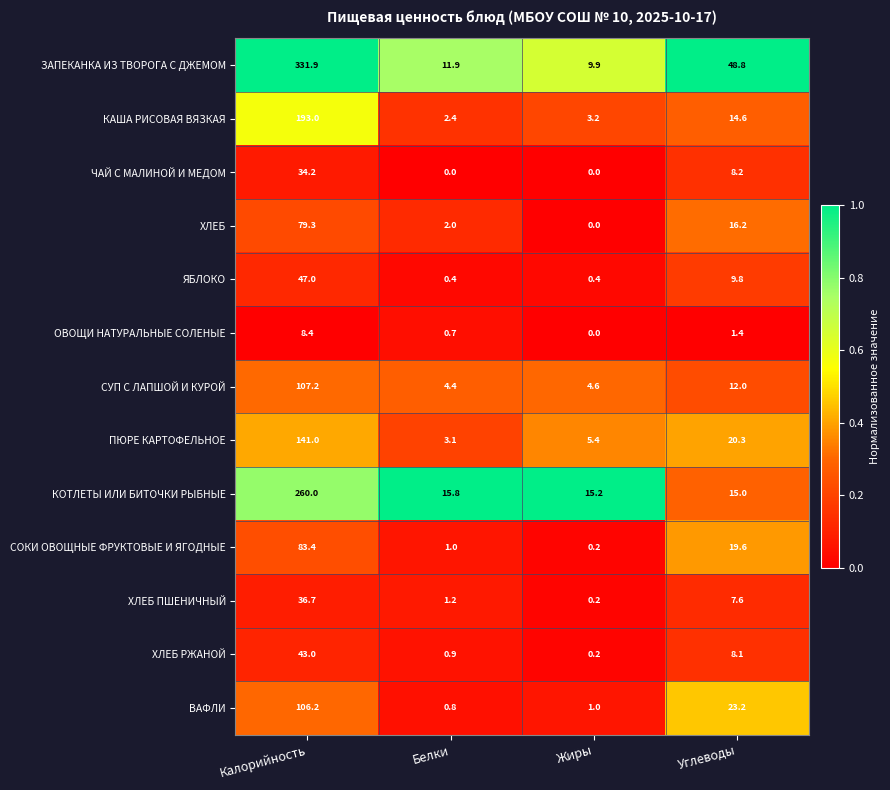

What is the spread (max minus min) of values at Белки?

15.8